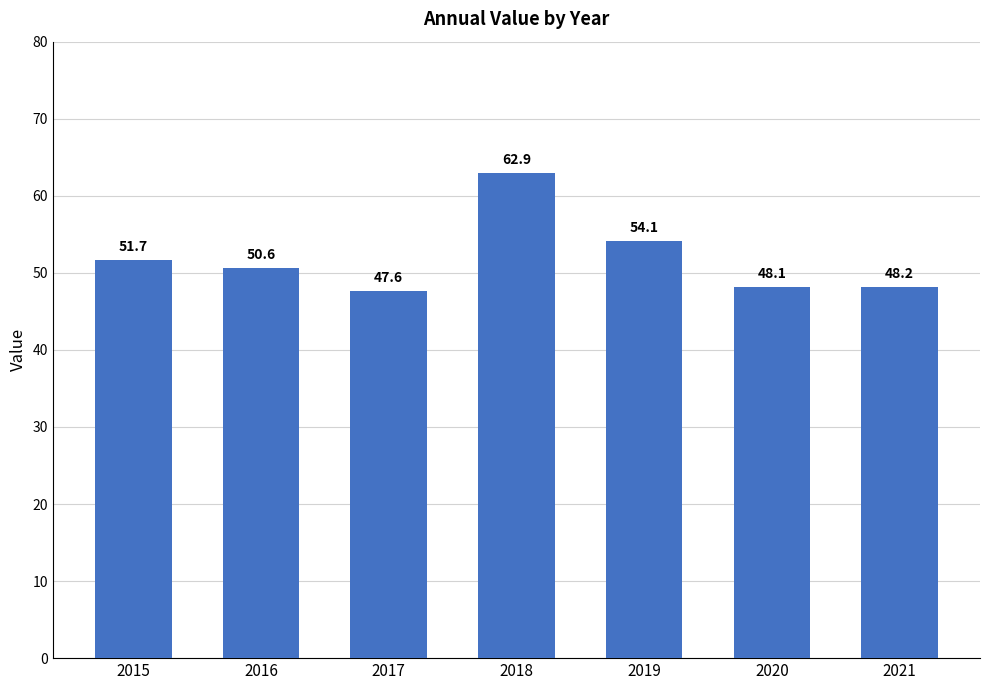

What is the value of the 5th bar from the left?

54.1